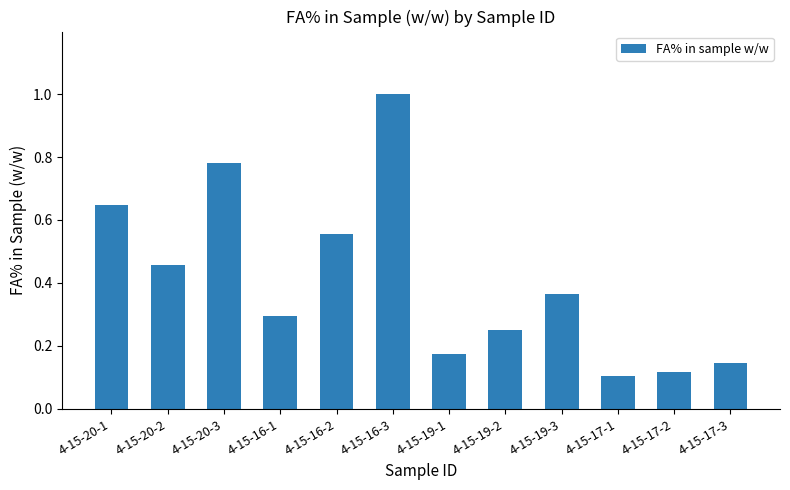

The value at 4-15-20-3 is 0.3. True or false?

False